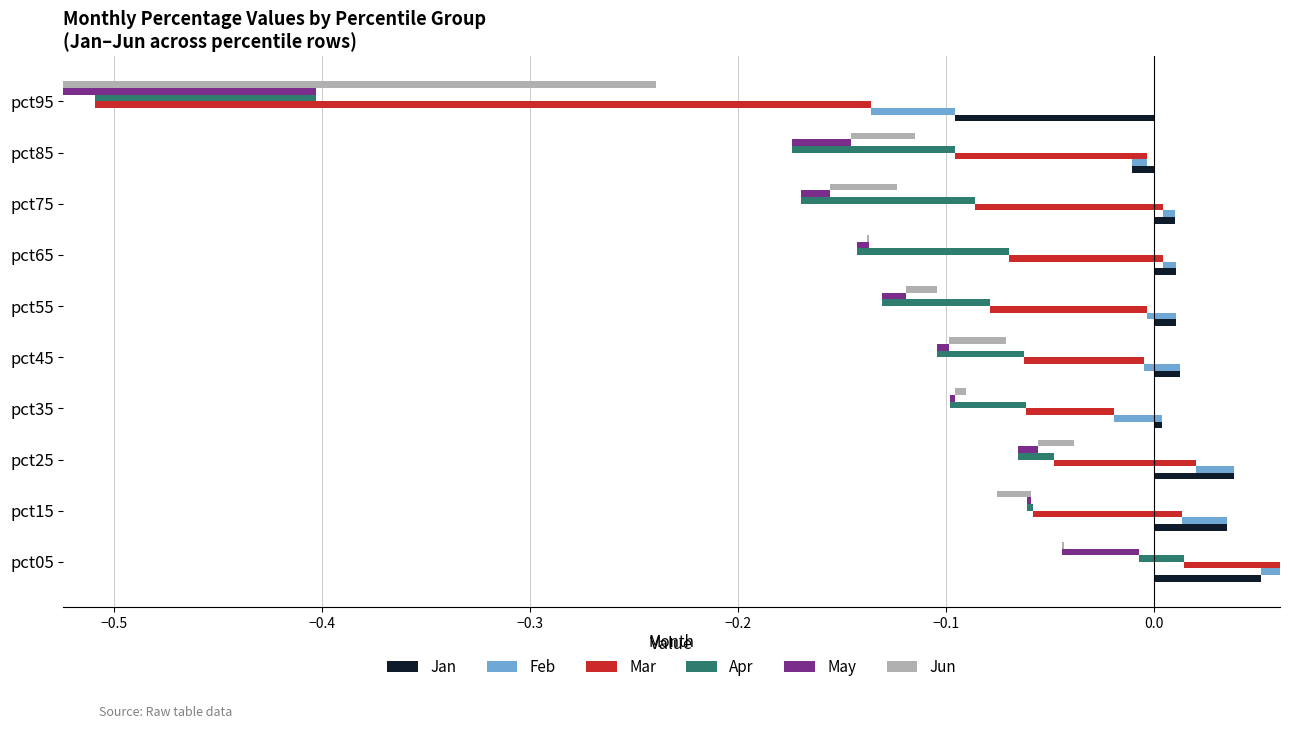

How many bars are there in each group?

6